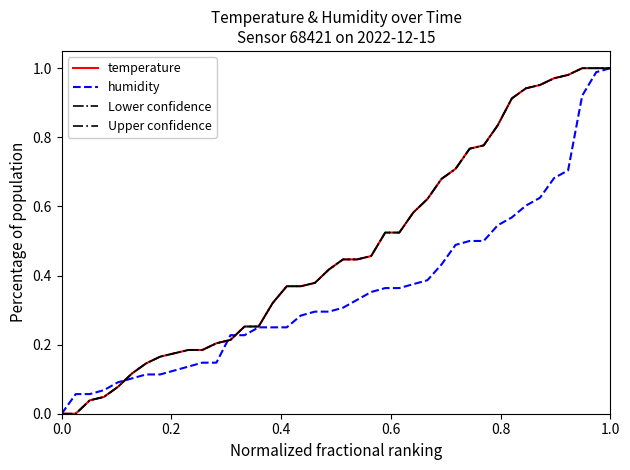

What is the difference between the second highest and minimum values in the humidity series?

1.0